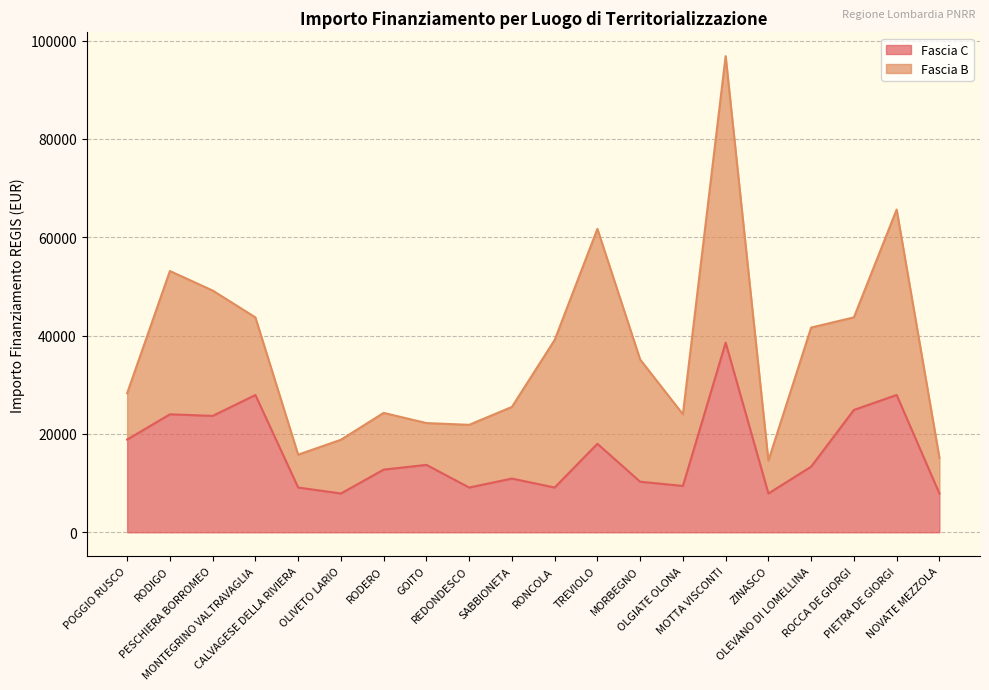

How many values are below 13354?

10